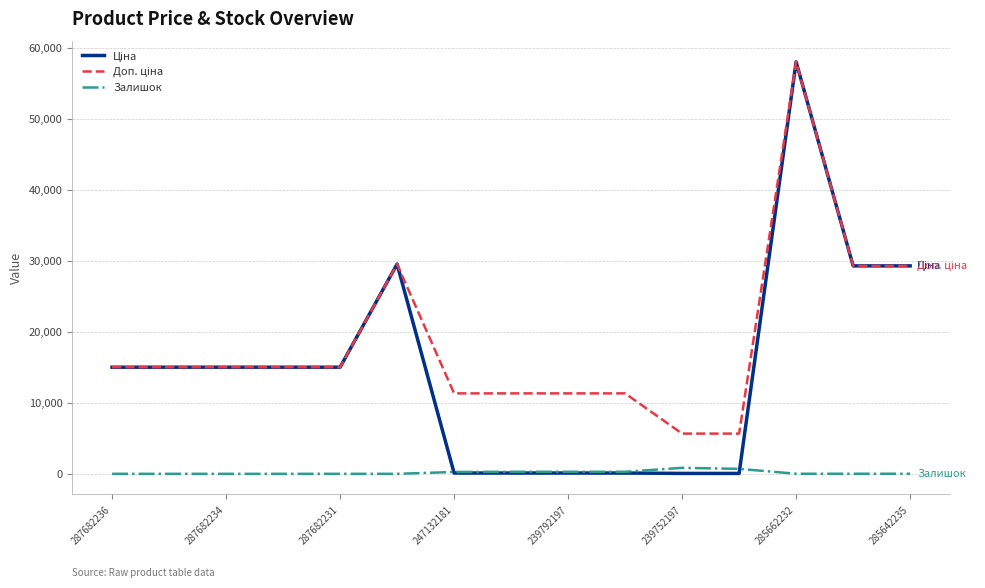

What is the greatest value displayed?

58037.0